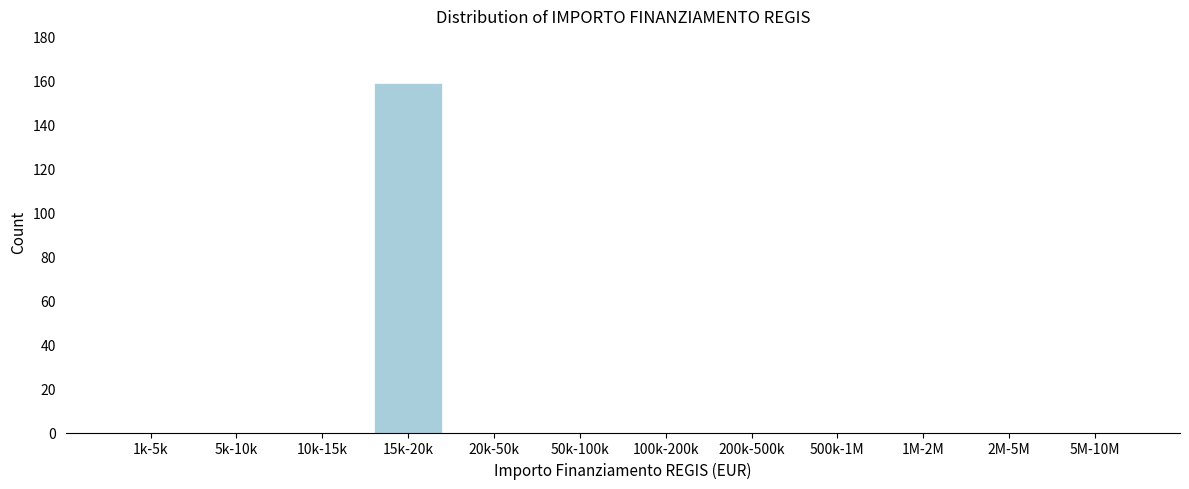

Reading right to left, what are all the values shown in this chart?

5M-10M=0	2M-5M=0	1M-2M=0	500k-1M=0	200k-500k=0	100k-200k=0	50k-100k=0	20k-50k=0	15k-20k=159	10k-15k=0	5k-10k=0	1k-5k=0